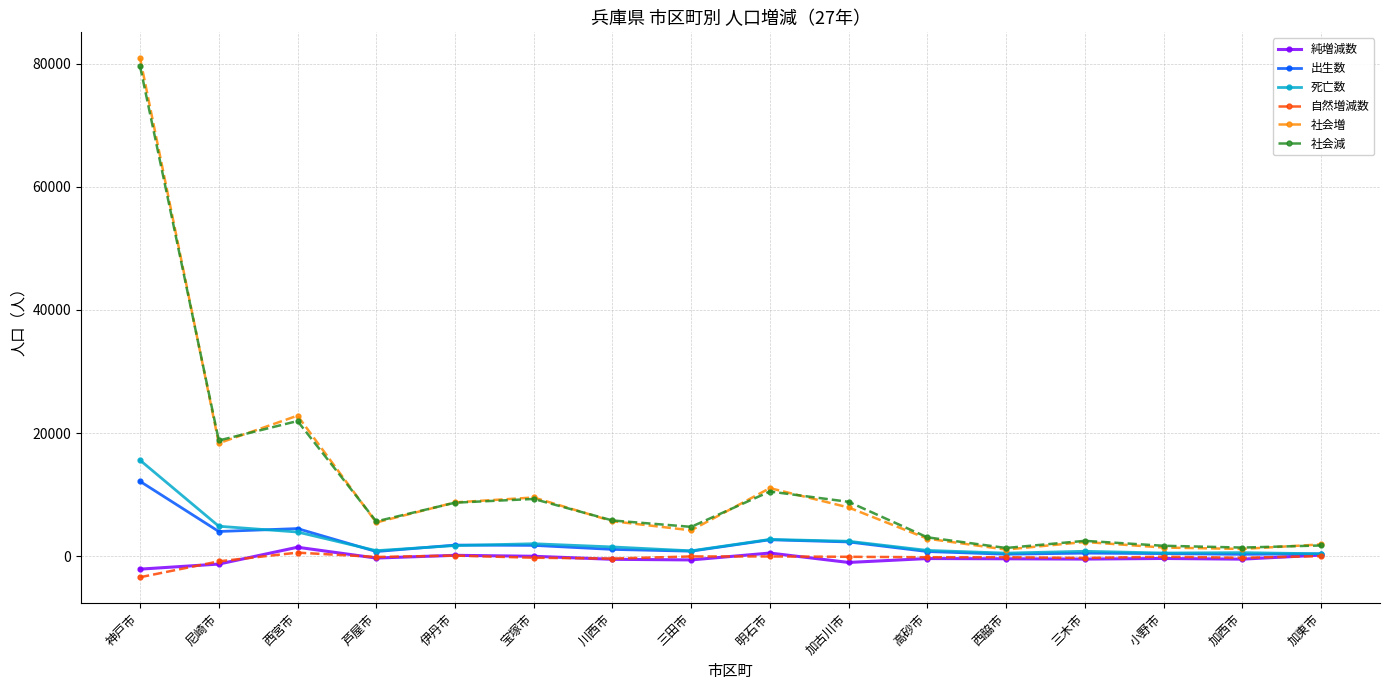

What is the smallest value displayed?

-3435